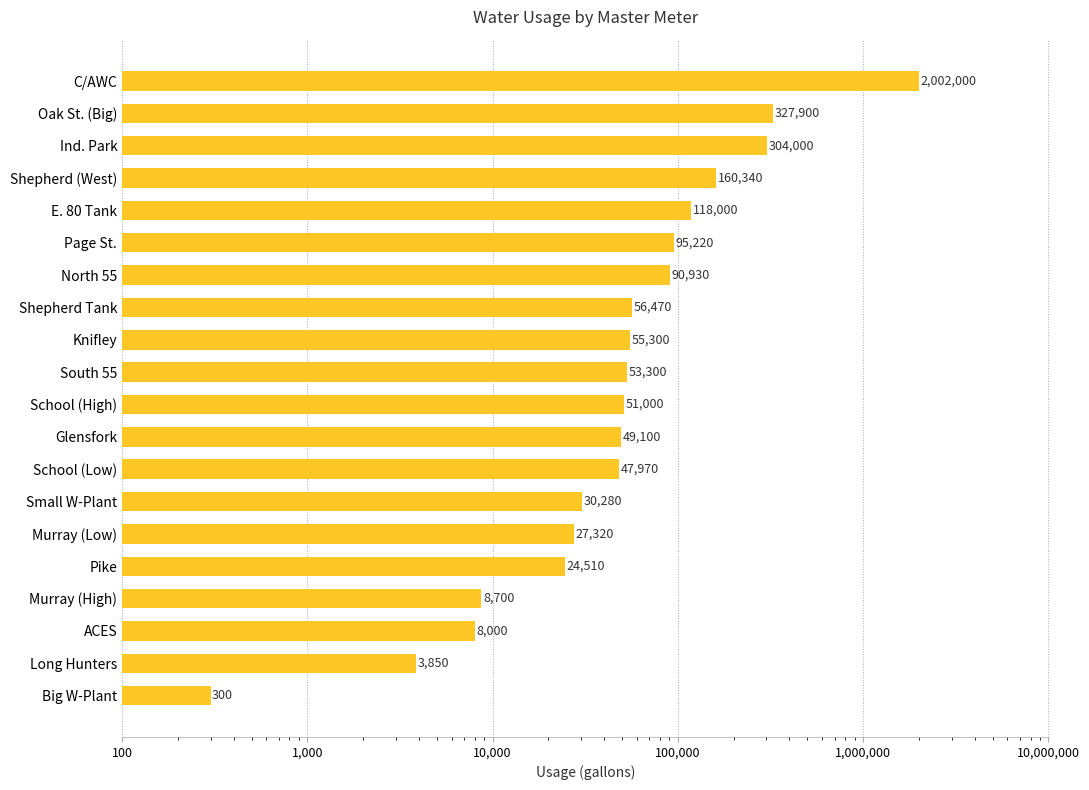

What is the ratio of the value at Page St. to the value at Ind. Park?

0.3